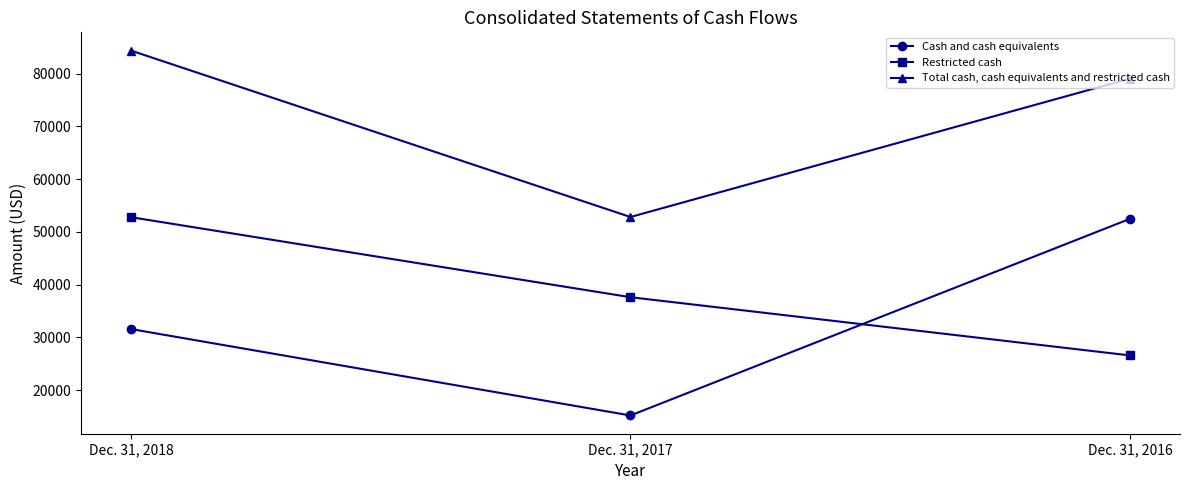

What is the difference between the highest and lowest values at Dec. 31, 2018?

52779